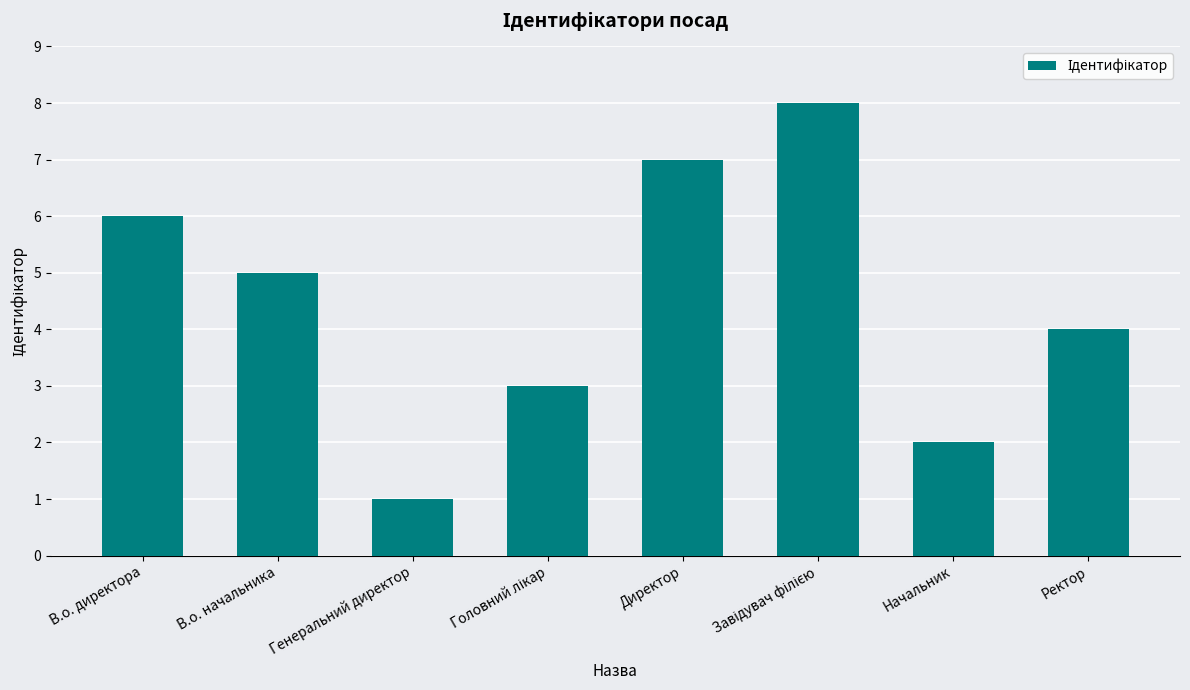

Does the chart contain any negative values?

No